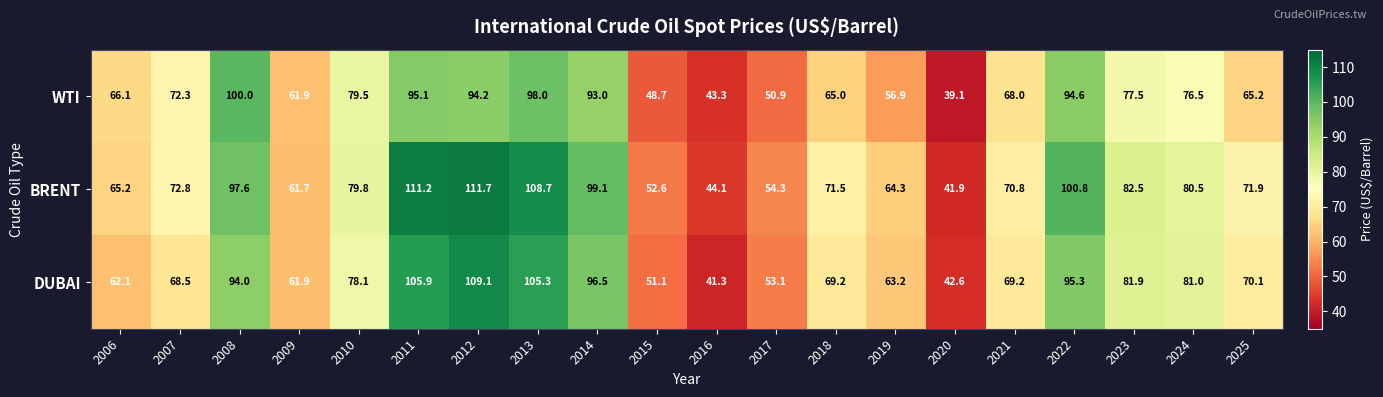

What is the total value across all series at 2018?

205.7